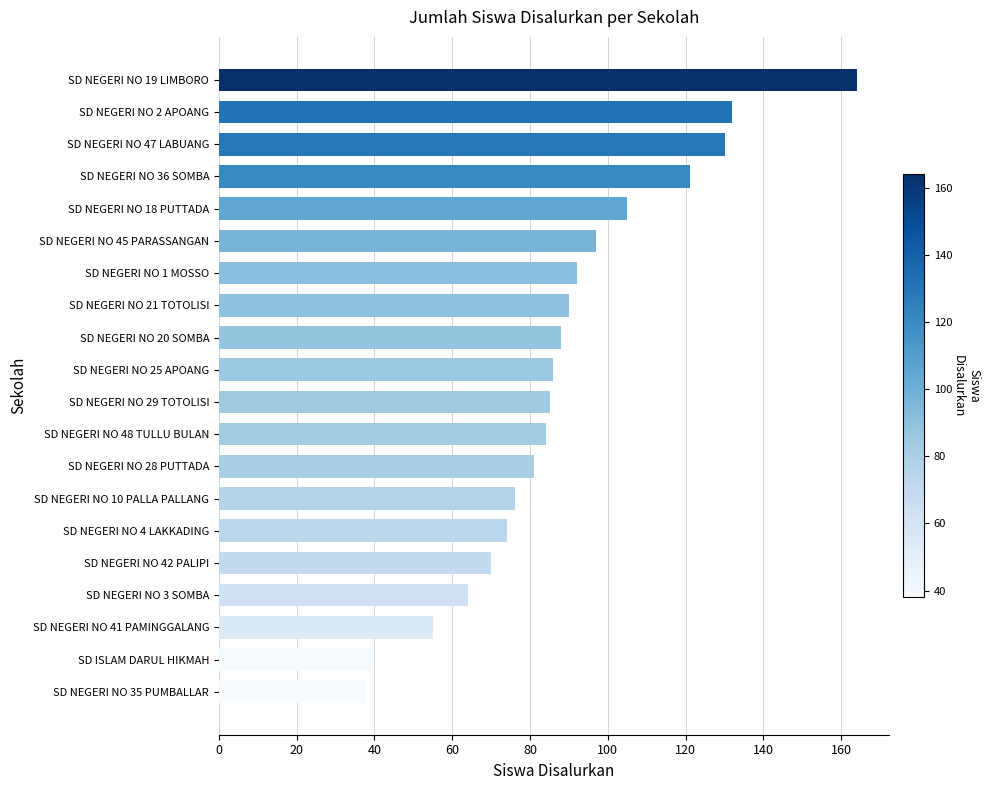

What is the sum of all values?

1771